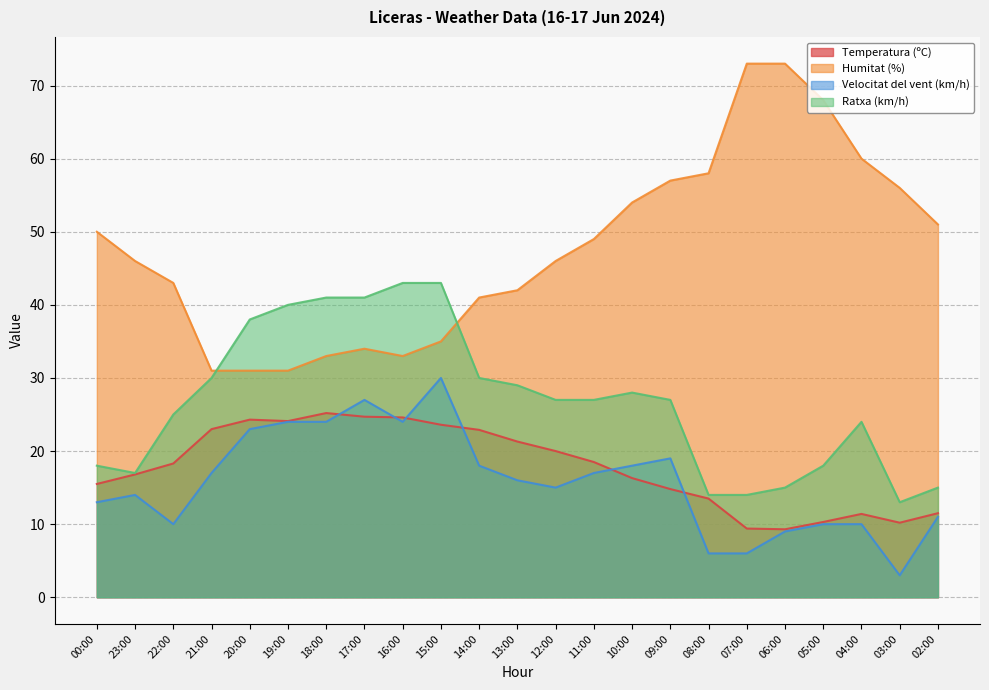

Which series has the largest total across all categories?

Humitat (%)